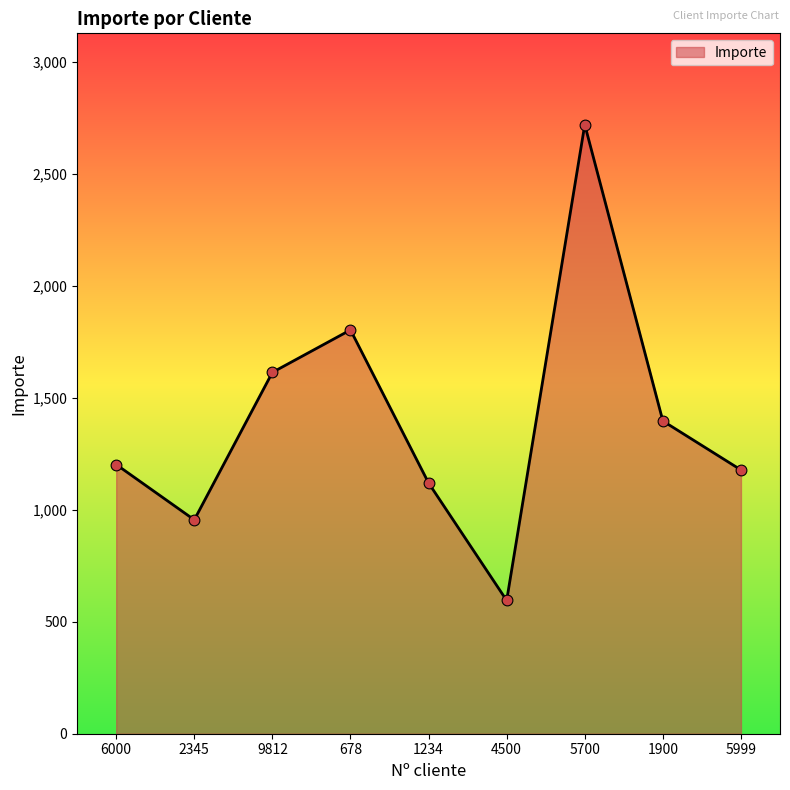

What is the ratio of the value at 9812 to the value at 4500?

2.7